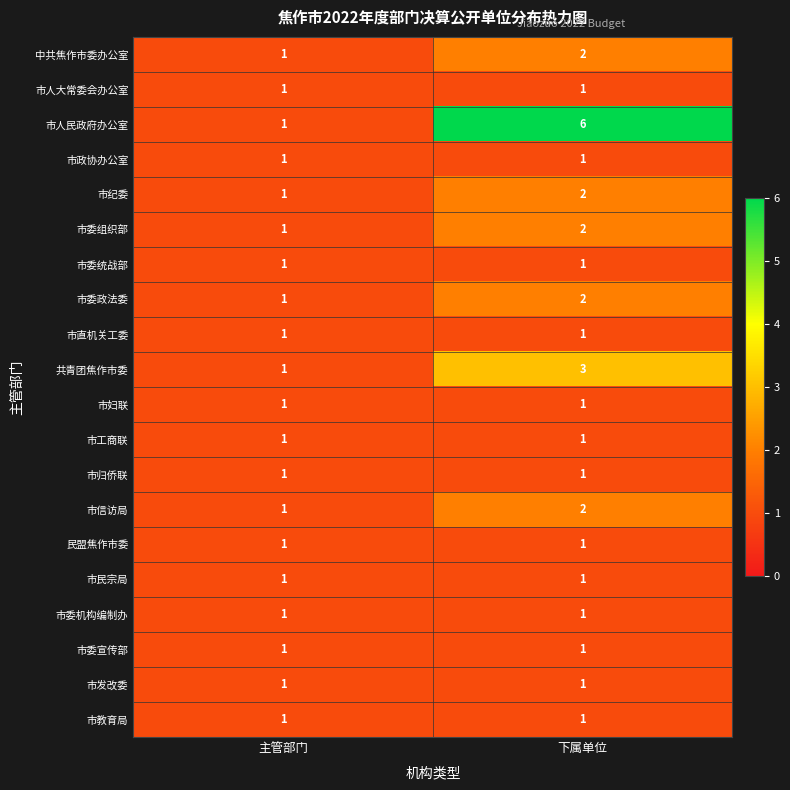

What is the difference between the highest and lowest values at 下属单位?

5